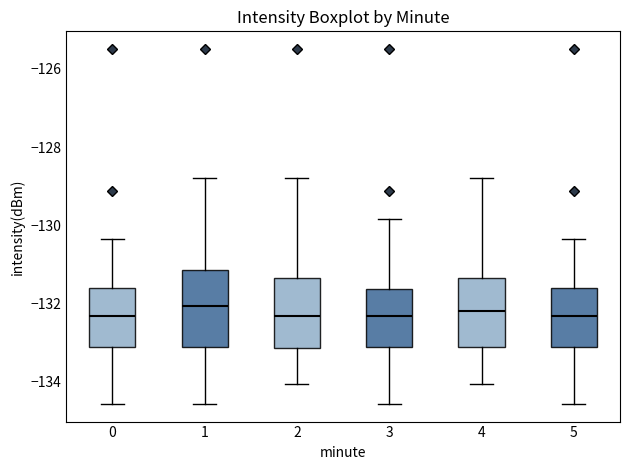

Where does the lower whisker of the box at x = 3 end on the y-axis? The values are not printed on the chart, so give them approximately, as read against the axis.

-134.6